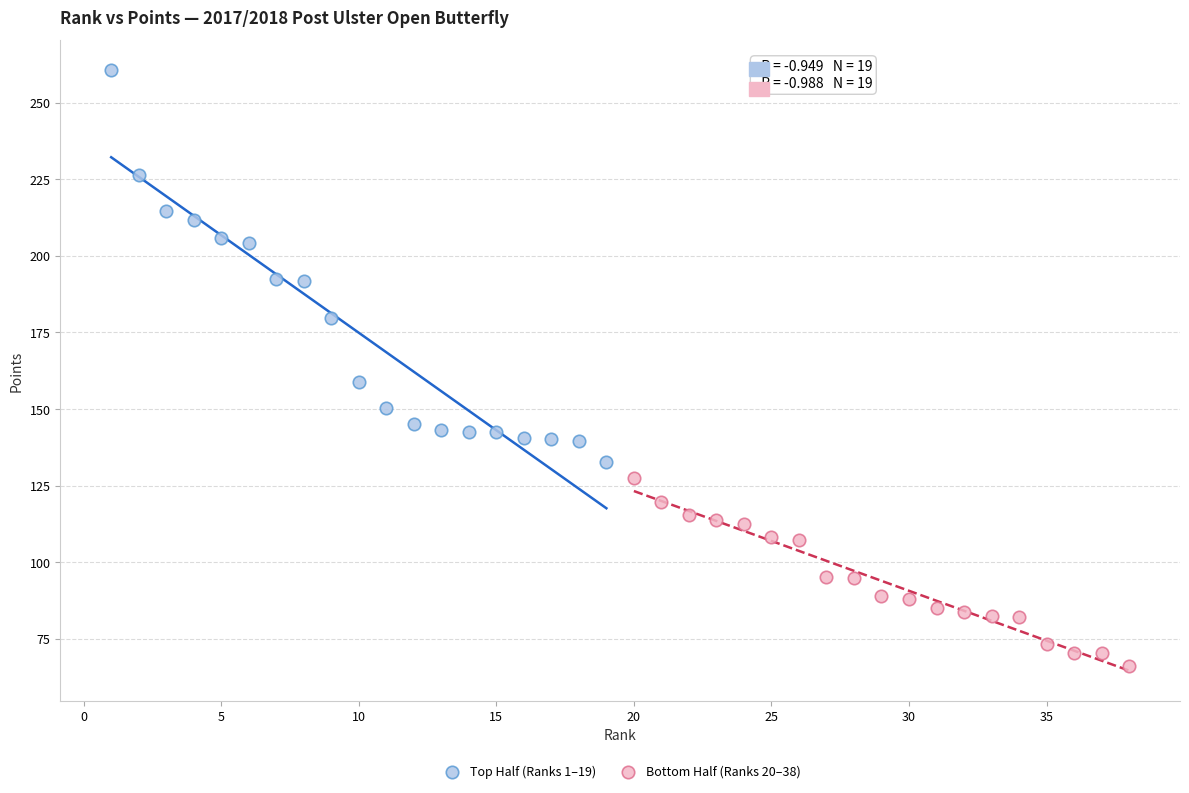

Which series reaches the maximum Y coordinate?

Top Half (Ranks 1–19)